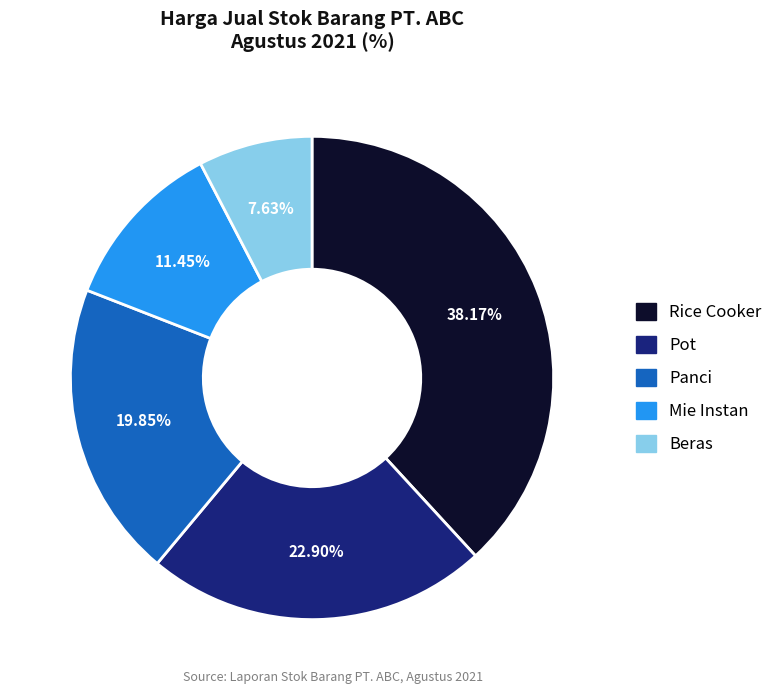

Is there a majority slice in this chart?

No